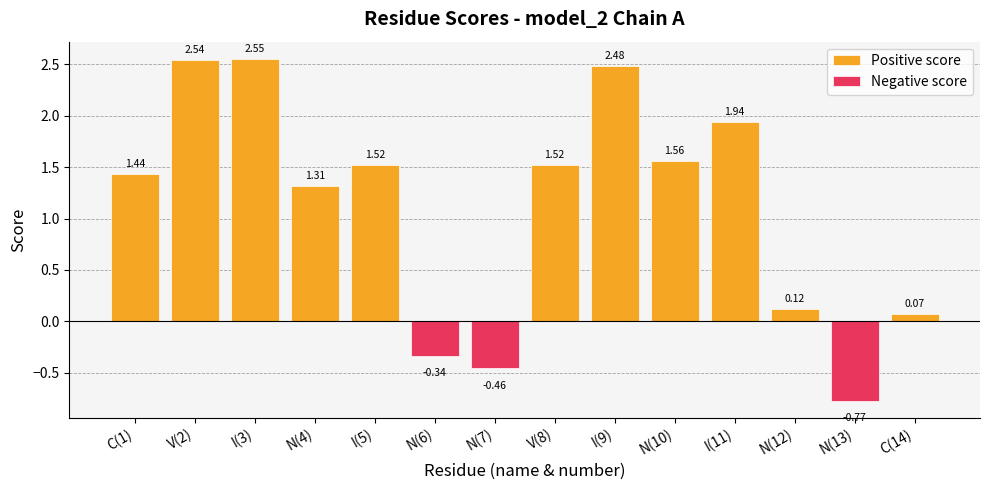

What is the label of the 14th bar from the right?

C(1)